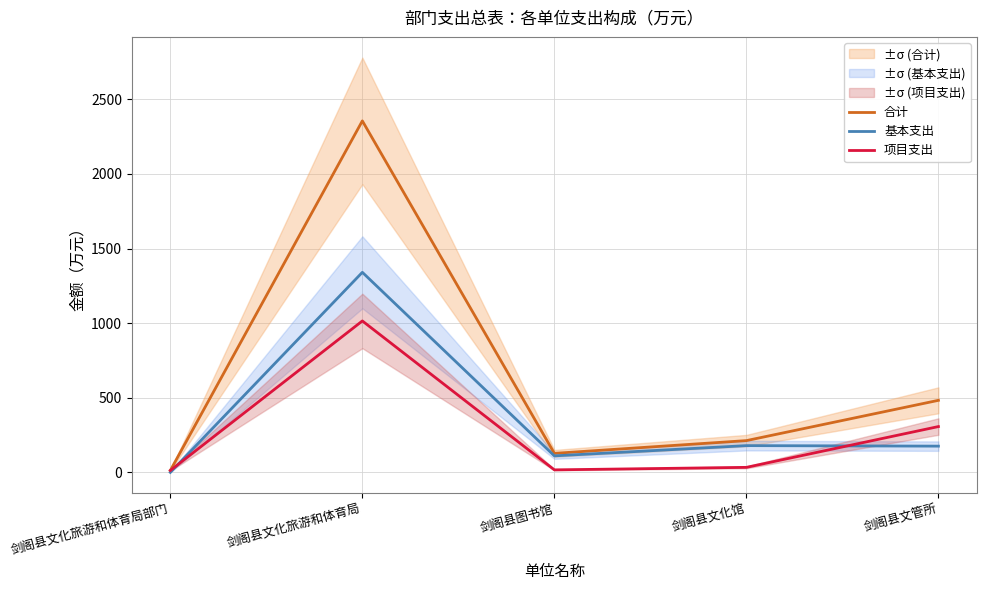

What is the maximum value shown in the chart?

2355.5